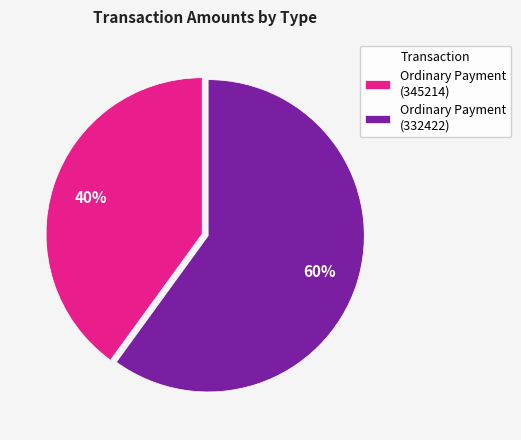

Do Ordinary Payment (345214) and Ordinary Payment (332422) together represent more than half of the pie?

Yes